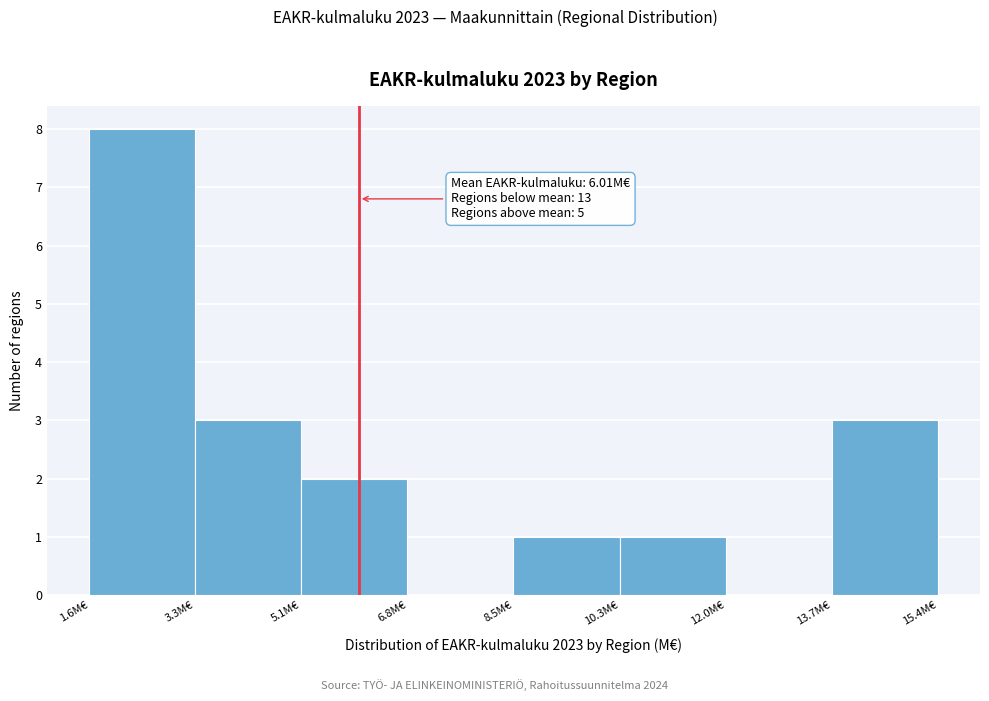

Over which range of the x-axis is the bar tallest?

1.6 to 3.4